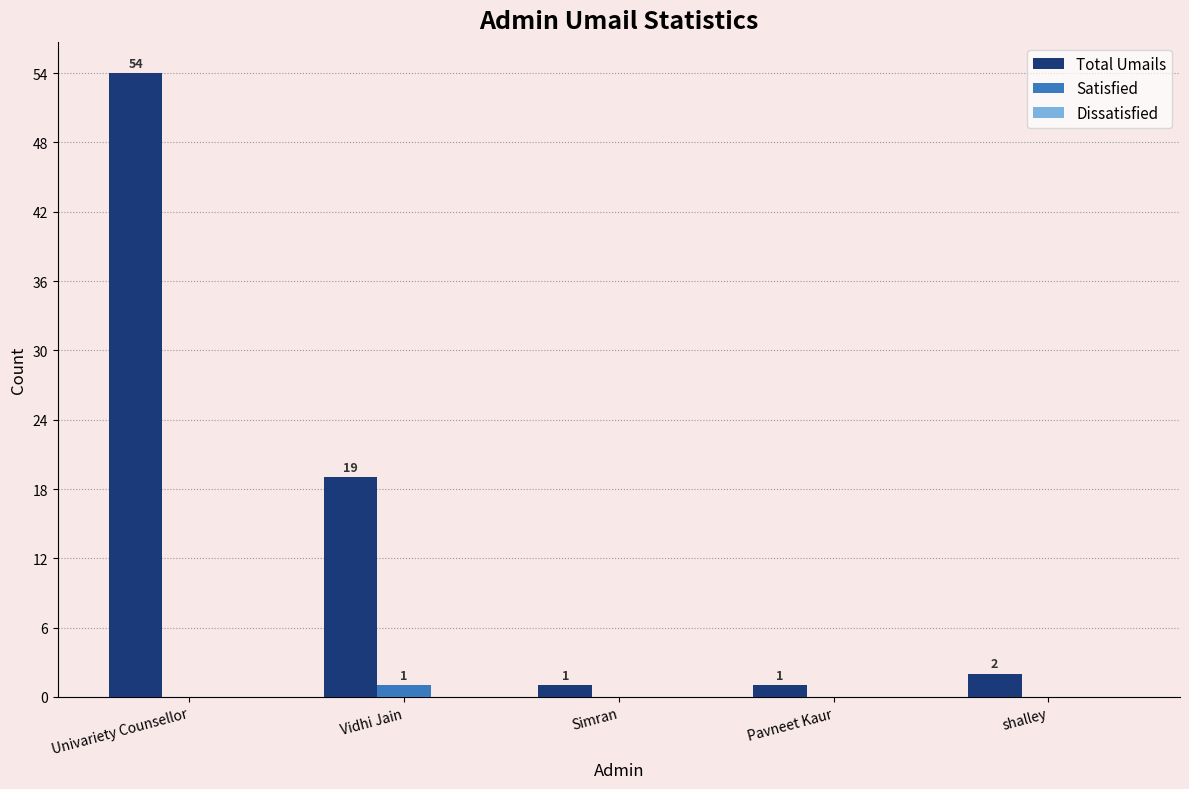

How many Satisfied values are between 0 and 1?

5